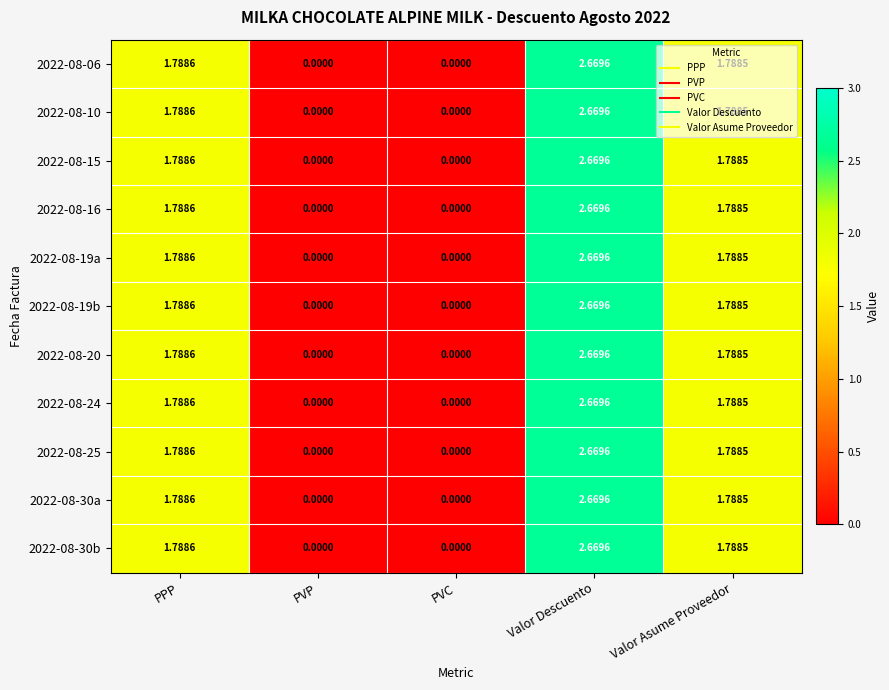

Is the value of 2022-08-20 at Valor Asume Proveedor greater than the value of 2022-08-24 at PVP?

Yes